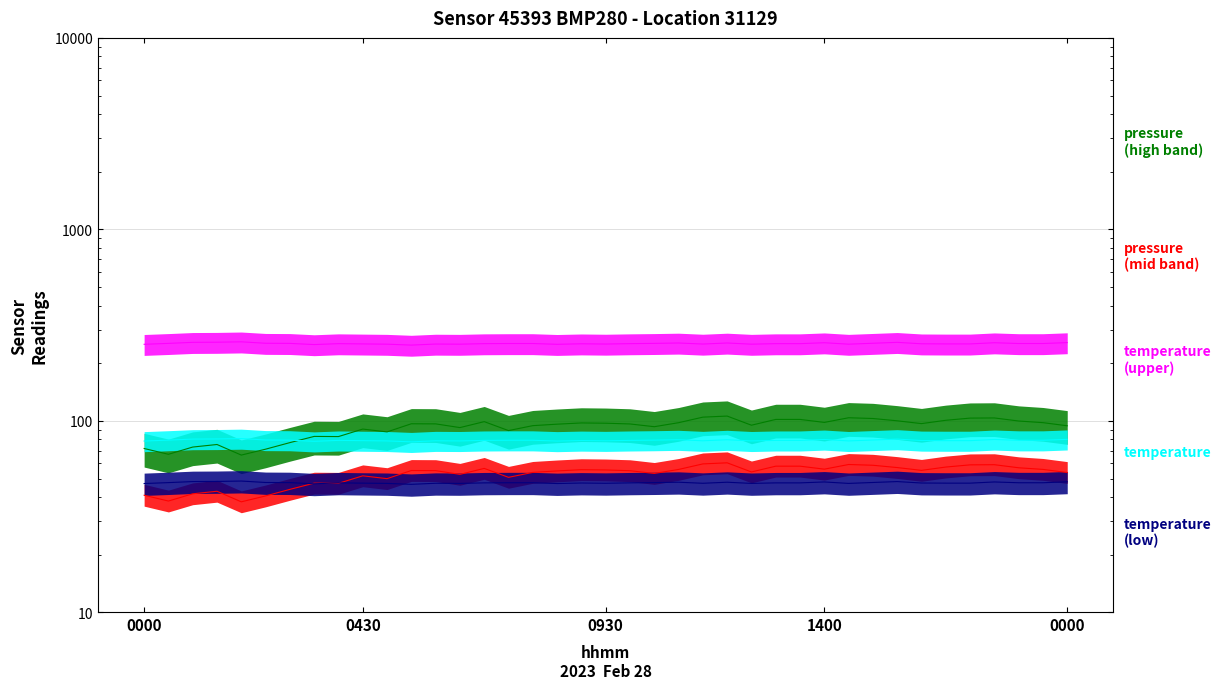

True or false: pressure (mid) and temperature (upper band) cross at least once.

False